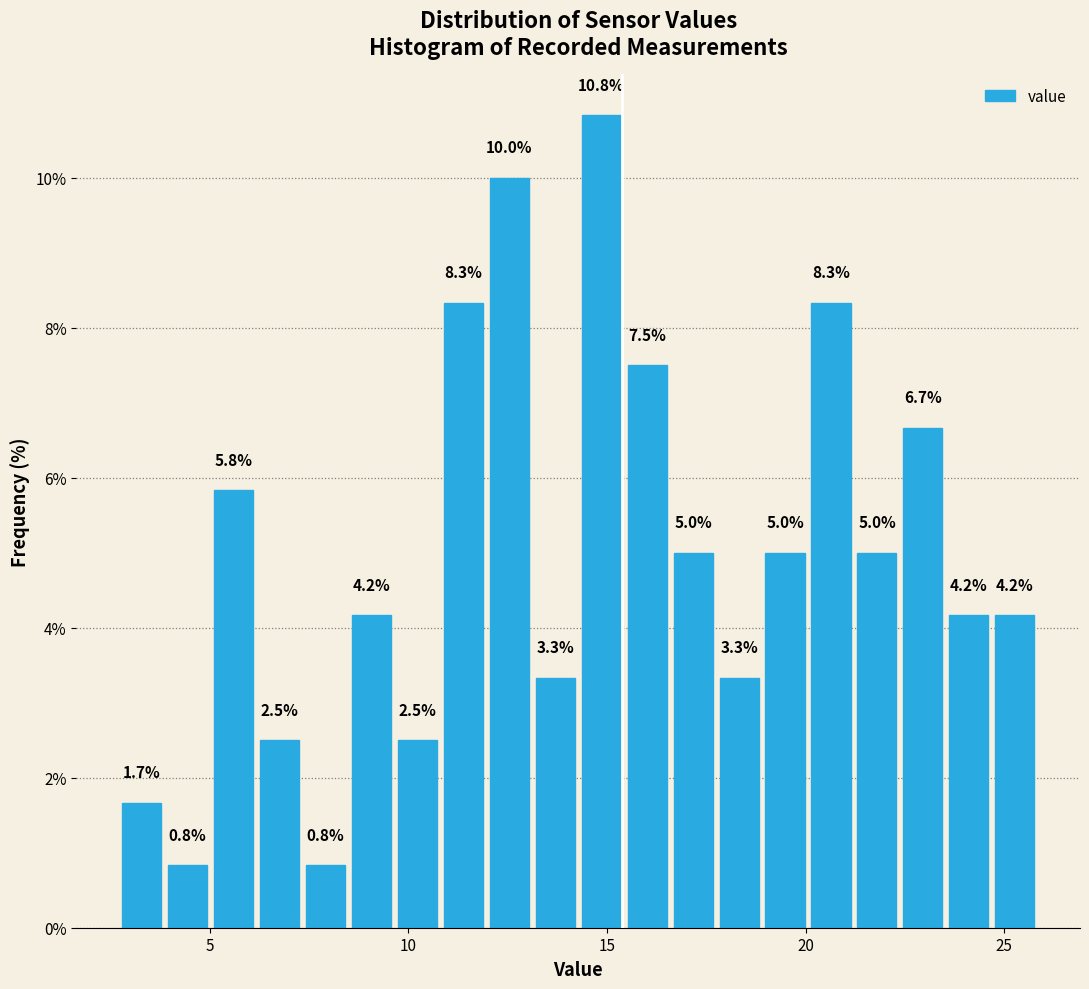

Around what value on the x-axis is the tallest bar? Give the approximate position of its centre, as read against the axis.

15.0